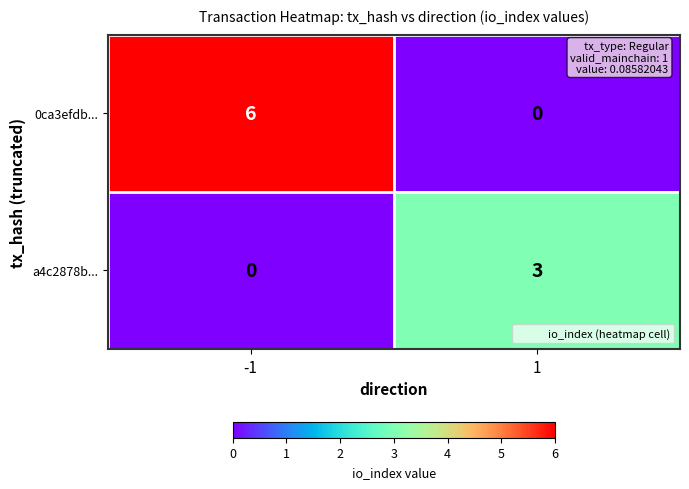

At 1, list the series in order from smallest to largest.

0ca3efdb..., a4c2878b...